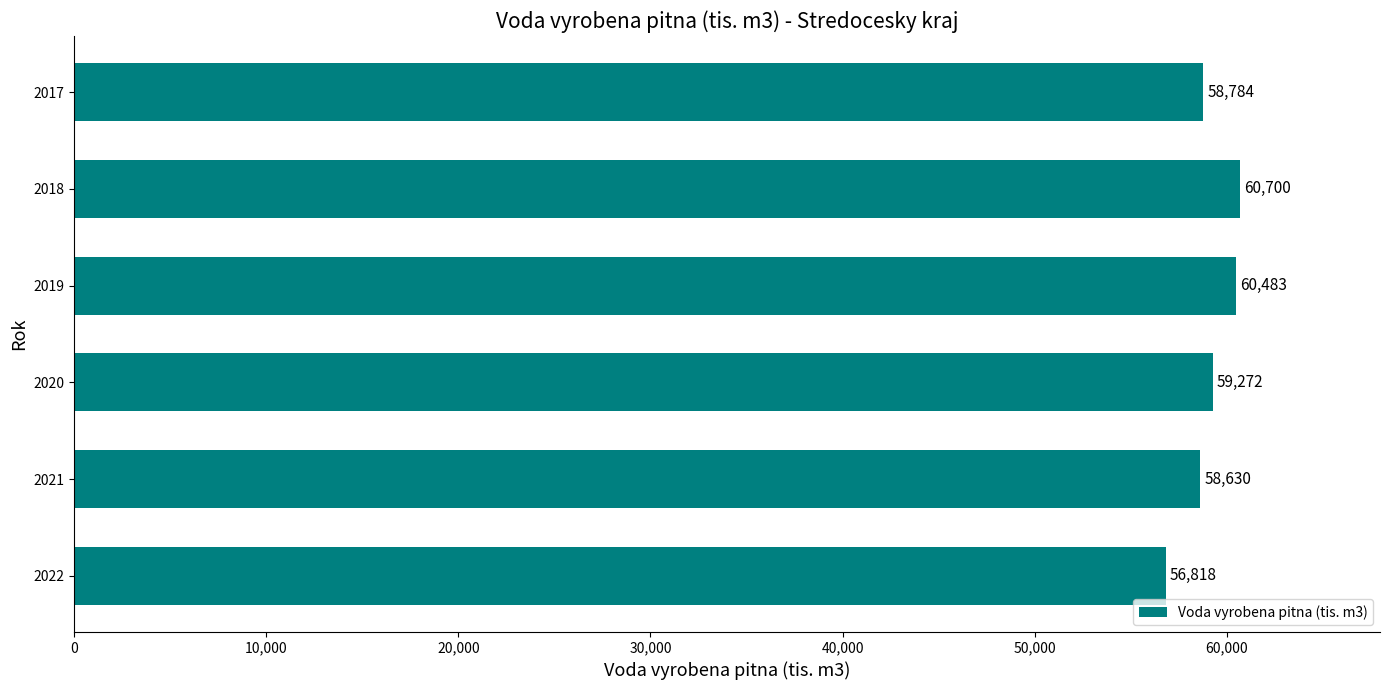

What is the difference between the maximum and minimum values?

3882